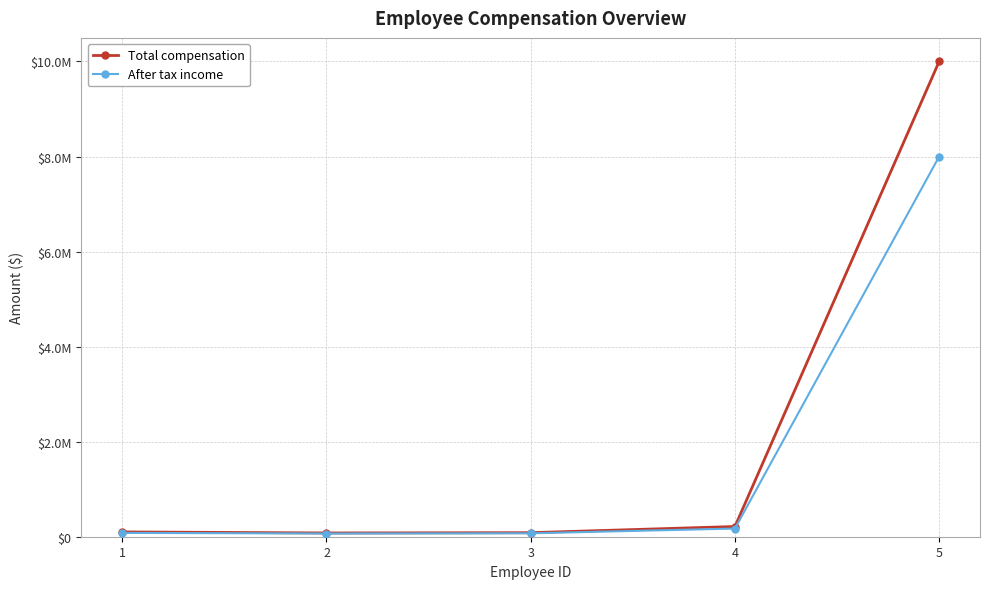

What is the total value across all series at 4?

387000.0